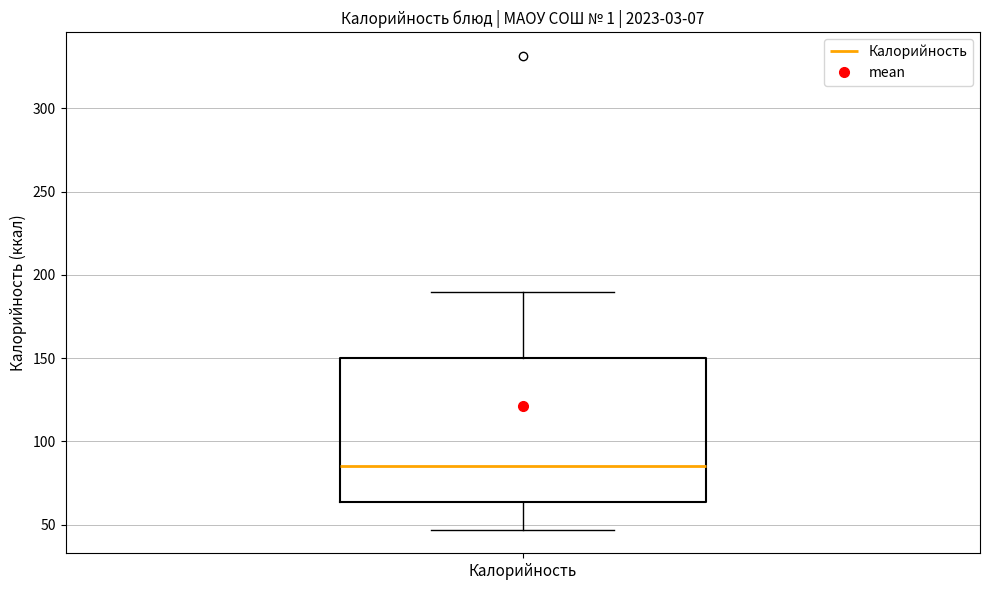

Read this box plot against the y-axis: the position of the median line, the range covered by the box, and the ends of both whiskers. The values are not printed on the chart, so give them approximately, as read against the axis.

median 85, box 65 to 150, whiskers 45 to 190